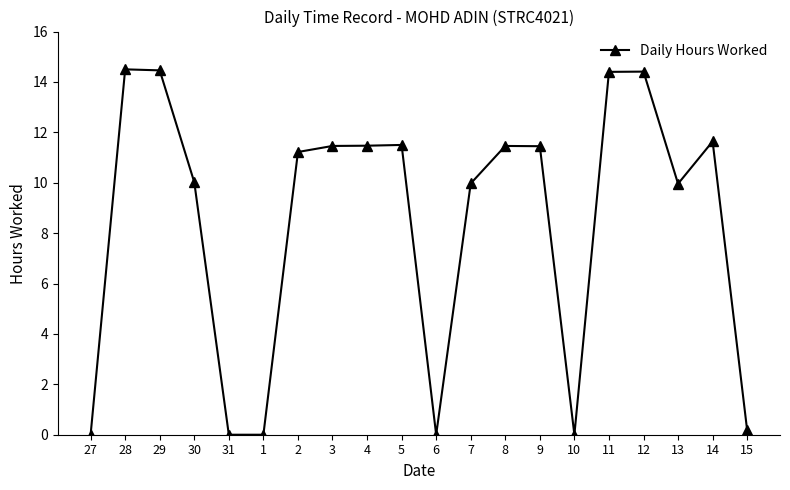

The chart shows a value of 6.3 at 7. True or false?

False